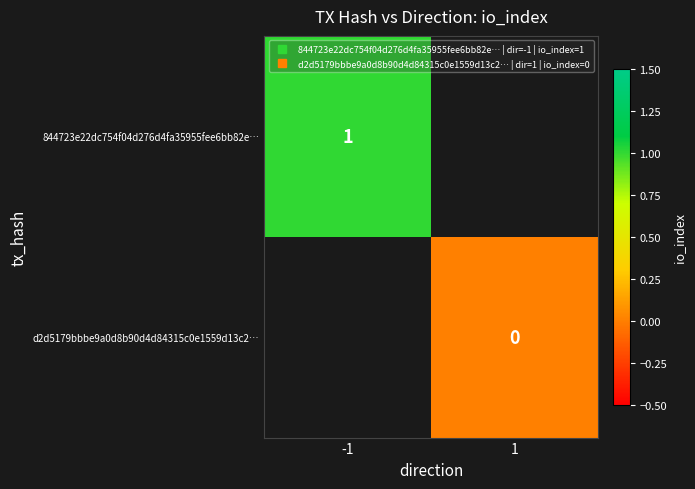

Which label corresponds to the largest value in the chart?

-1